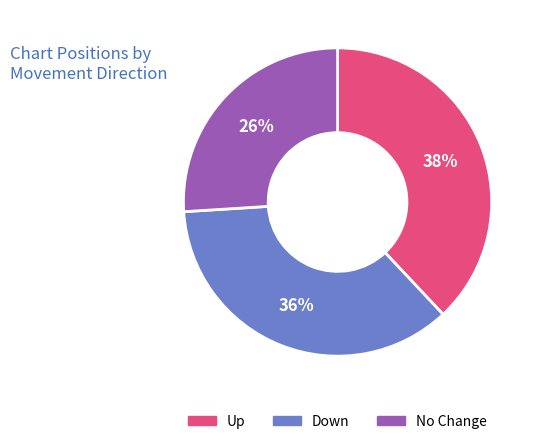

Which slice is the largest?

Up